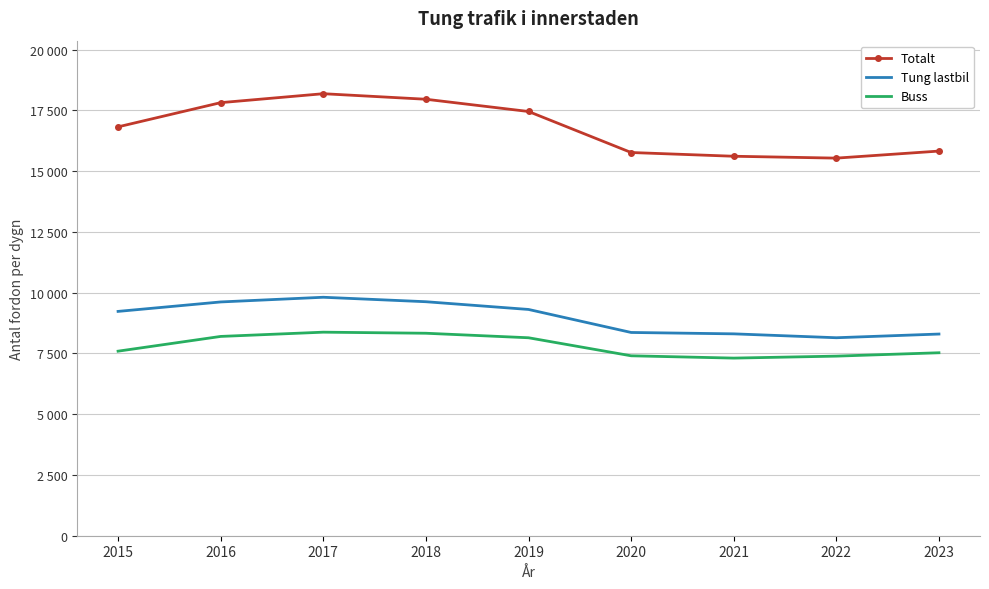

True or false: Totalt and Tung lastbil cross at least once.

False